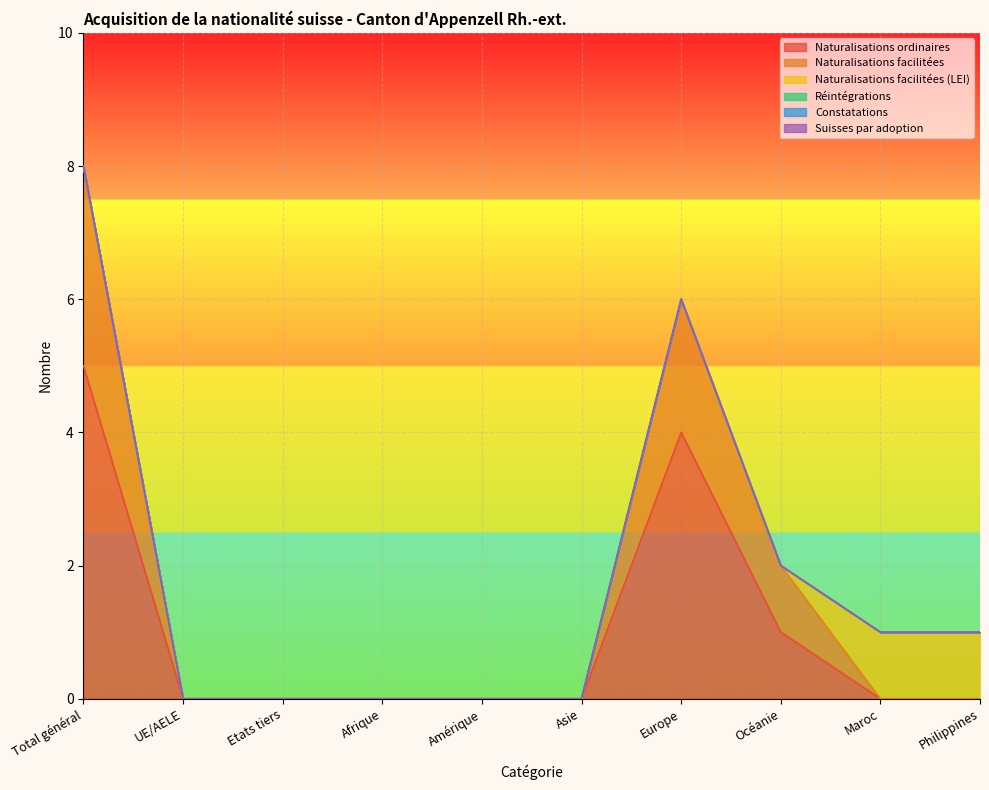

What is the label of the 6th point from the left?

Asie